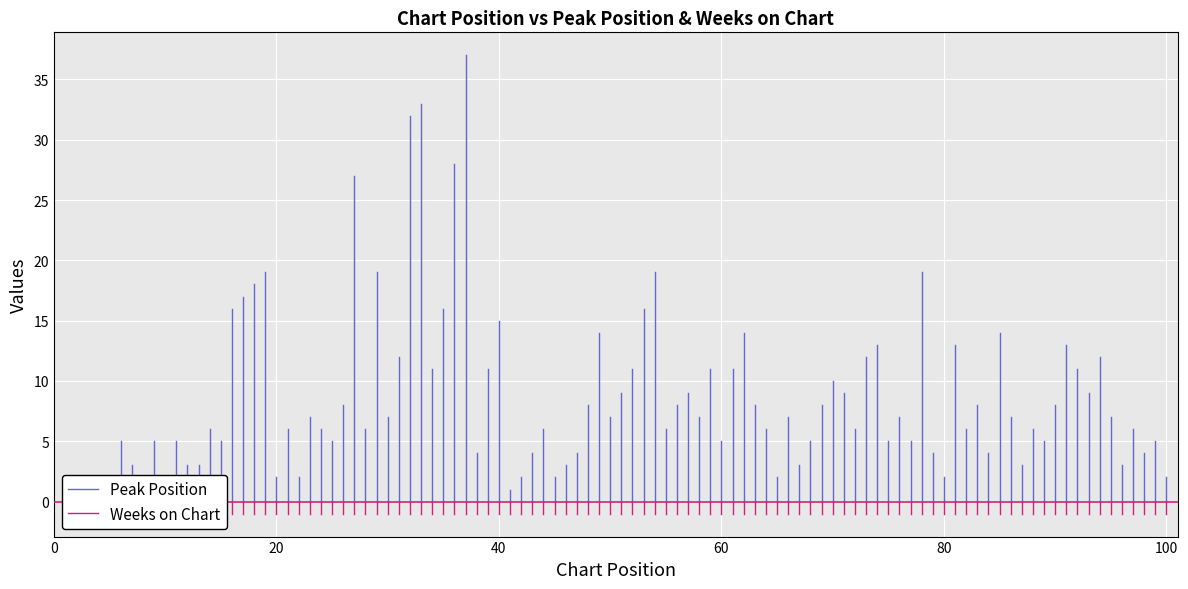

What is the difference between the Weeks on Chart values at 0 and 20?

1